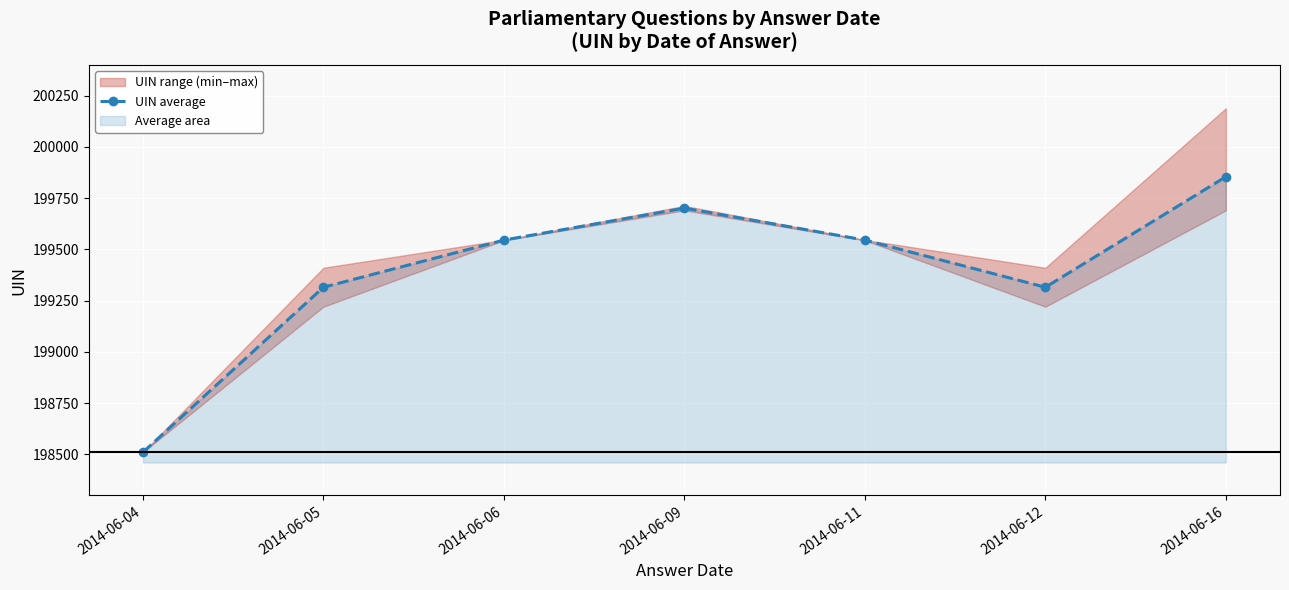

Between 2014-06-04 and 2014-06-11, which is larger?

2014-06-11